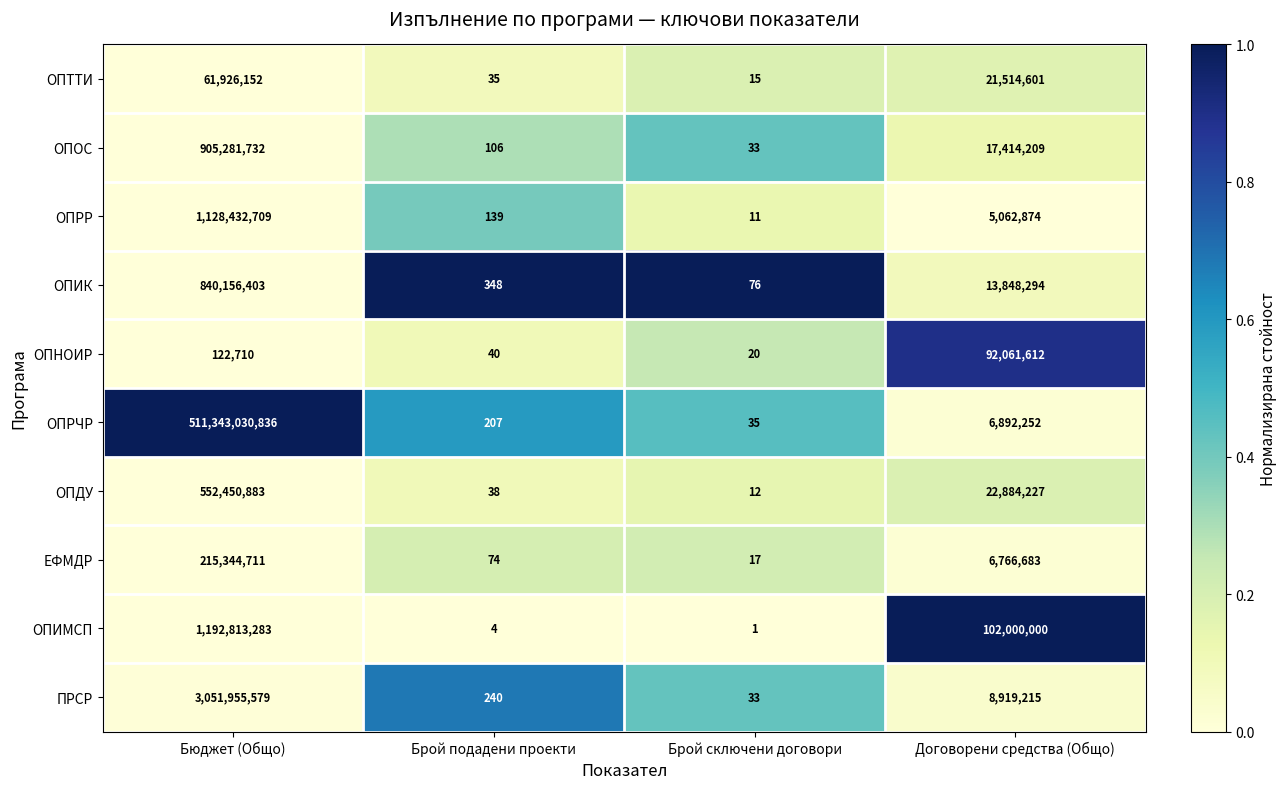

True or false: ОПИК has a value of 13848294 at Договорени средства (Общо).

True